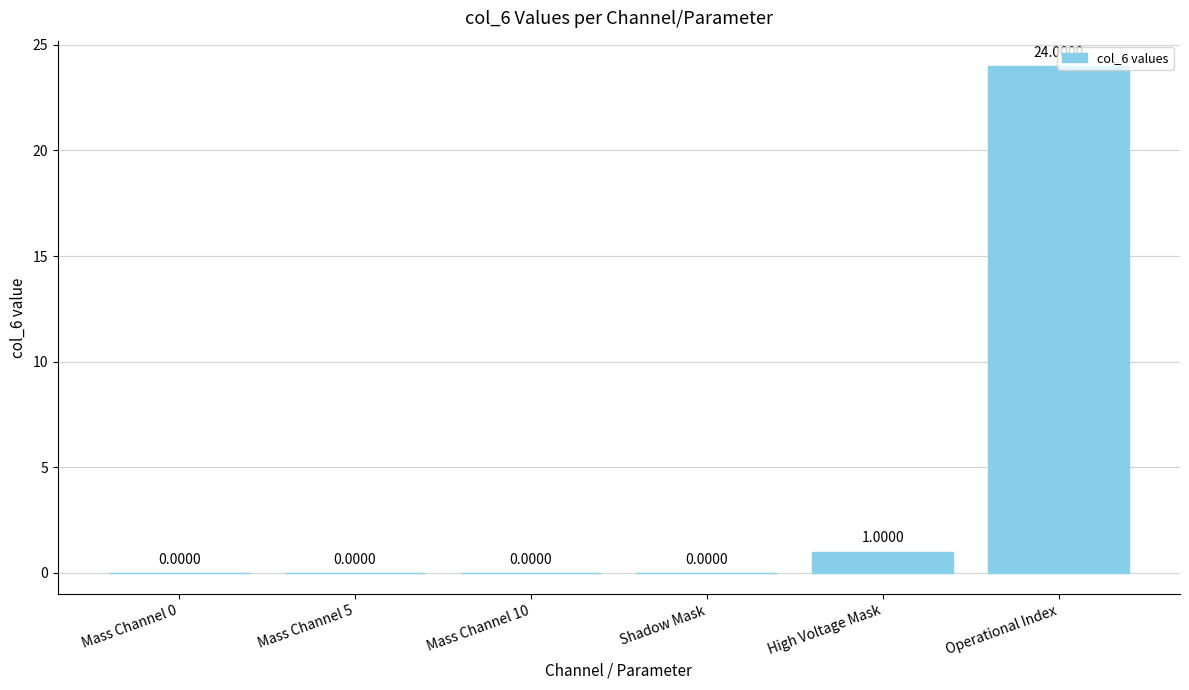

Does the chart contain stacked bars?

No